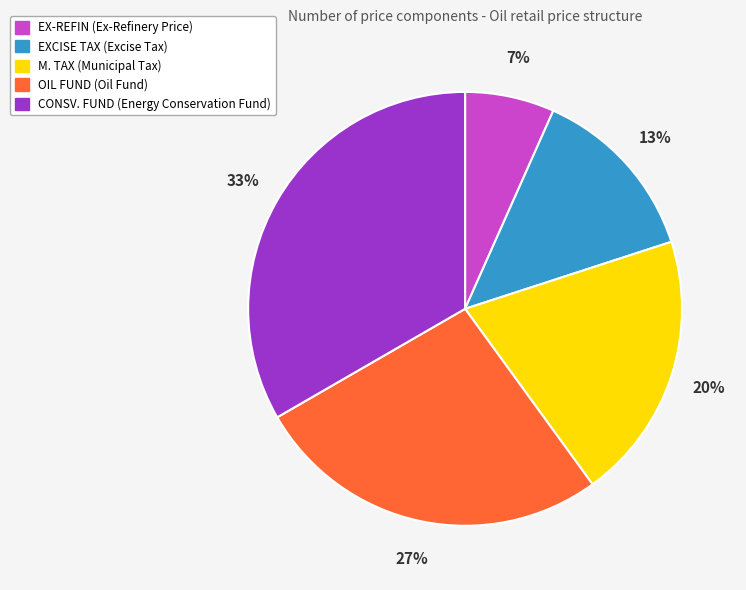

Combined, do OIL FUND and EX-REFIN account for over 50%?

No